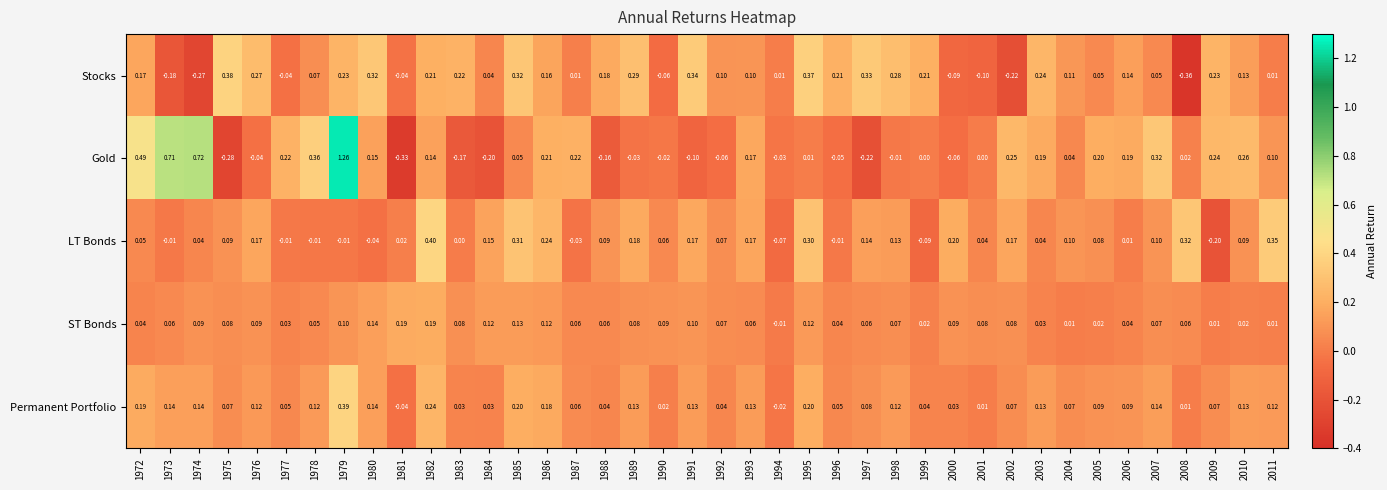

Which series has the largest range (max minus min)?

Gold